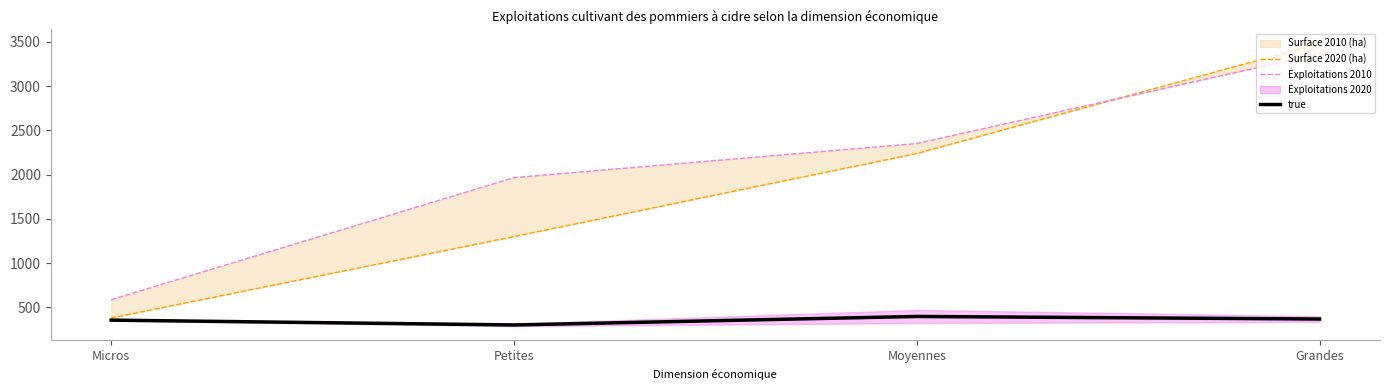

True or false: Surface 2020 (ha) has a value of 2238.9 at Moyennes.

True